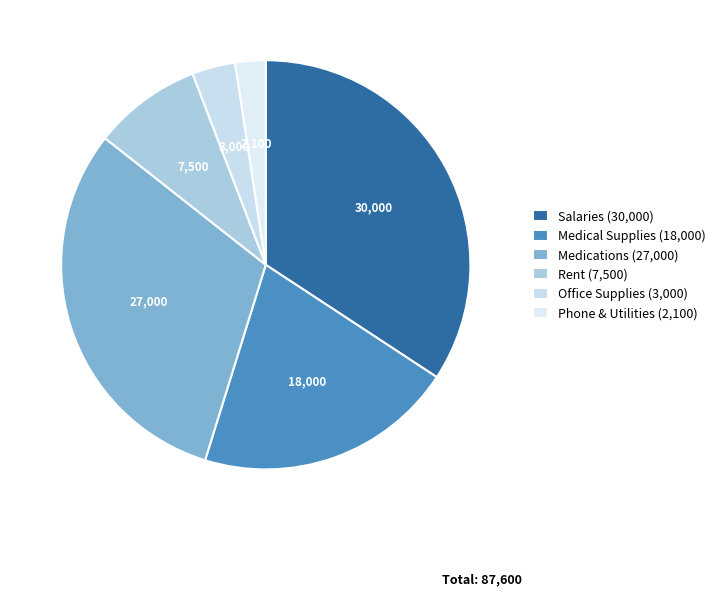

What percentage is the Salaries slice, to the nearest percent?

34%